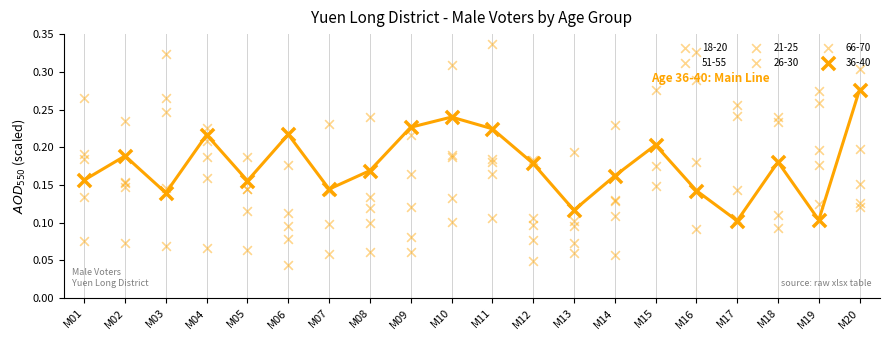

What are all the series names shown in the legend?

36-40, 18-20, 51-55, 21-25, 26-30, 66-70